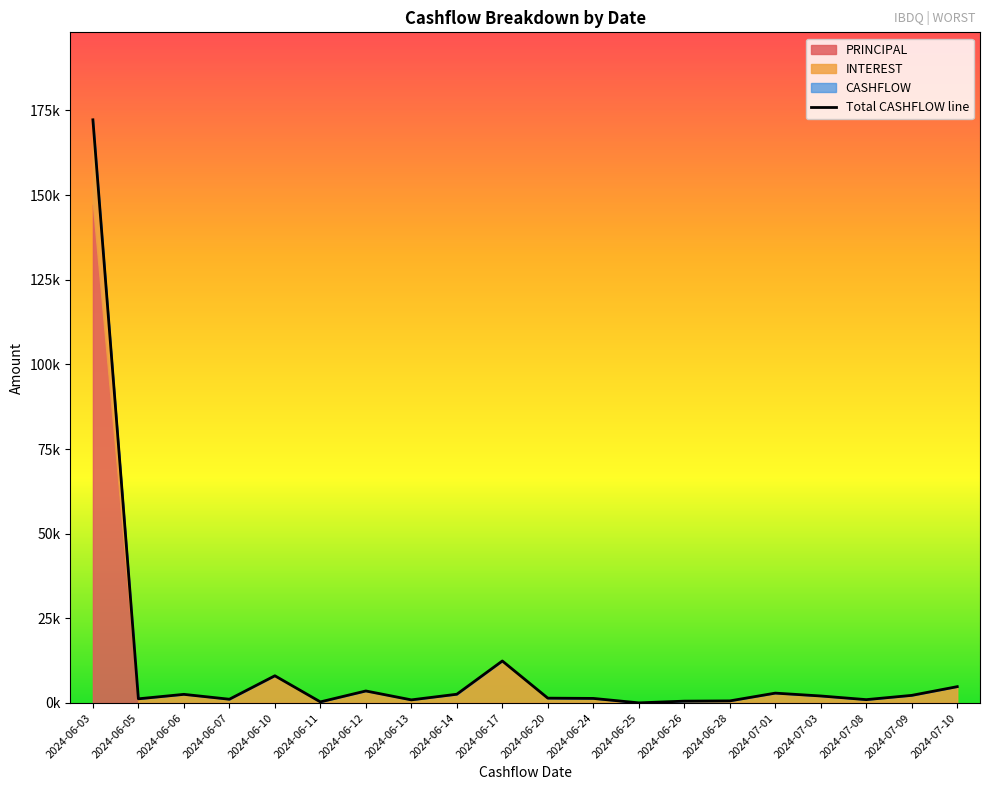

What is the difference between the values at 2024-07-10 and 2024-06-12?

1274.8